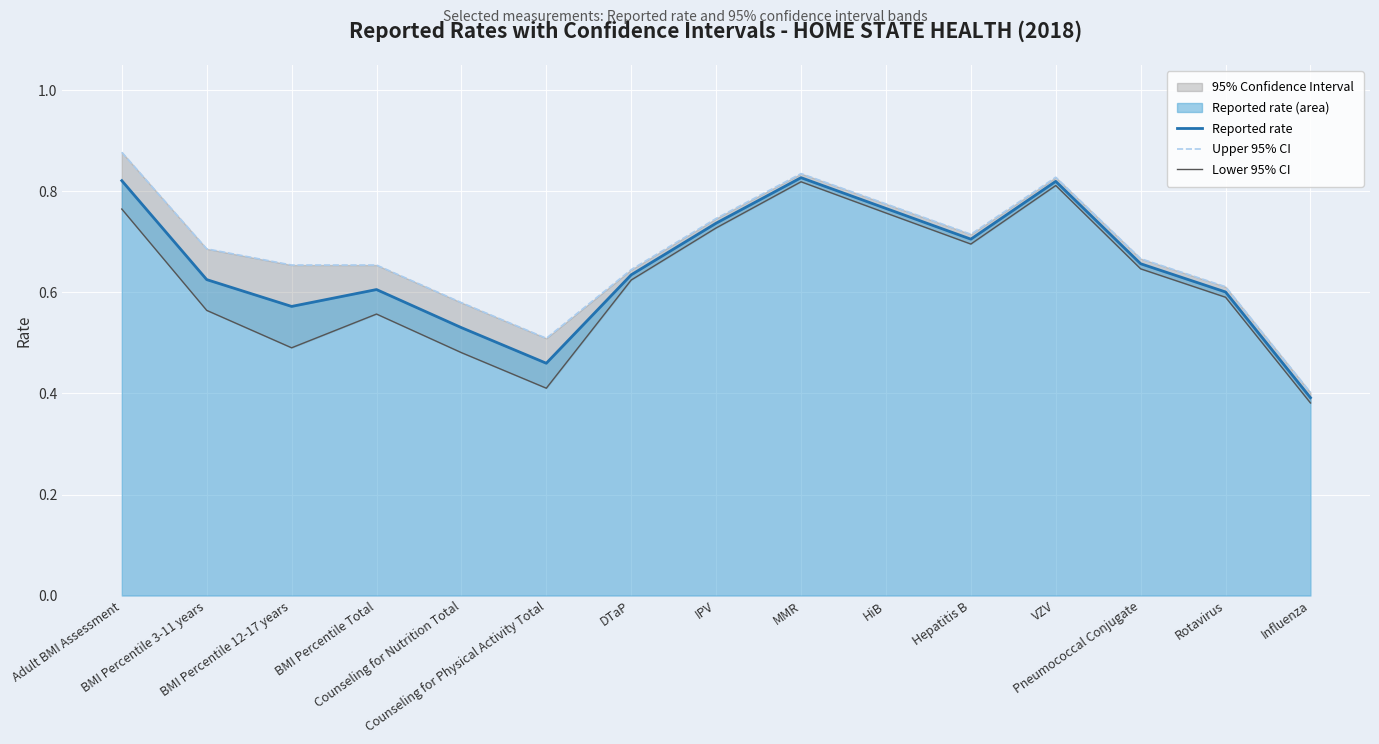

What position from the right is Counseling for Physical Activity Total?

10